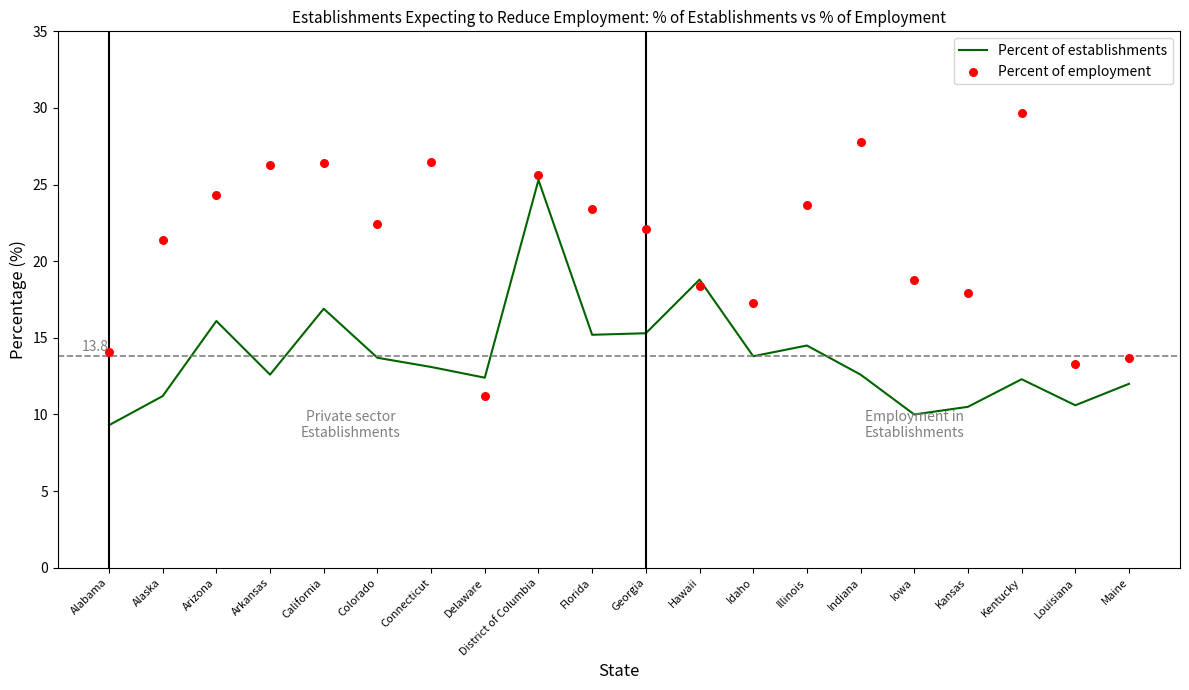

Which series contains the lowest Y value?

Percent of establishments